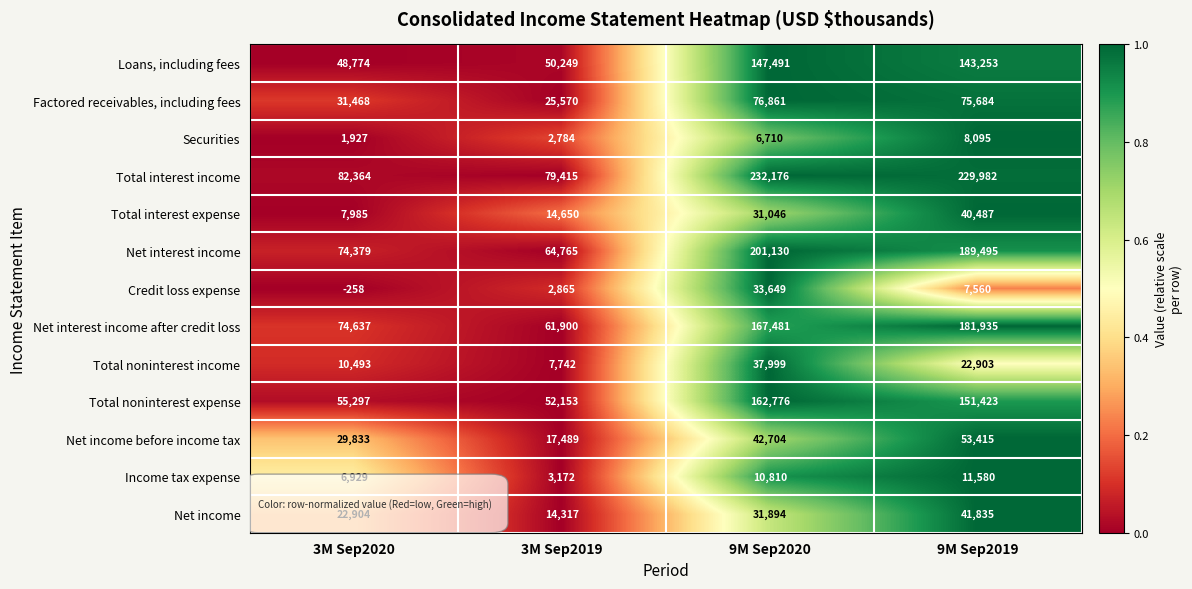

The value of Total interest expense at 3M Sep2019 is 19928. True or false?

False